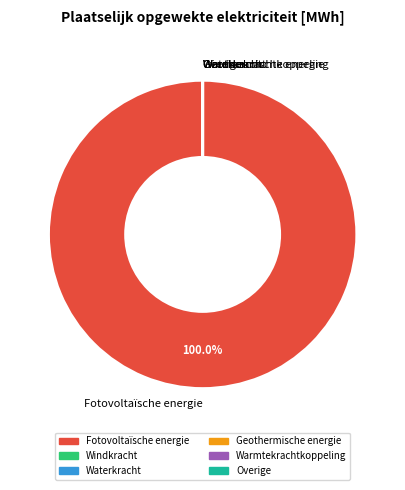

Does Fotovoltaïsche energie represent more than half of the total?

Yes